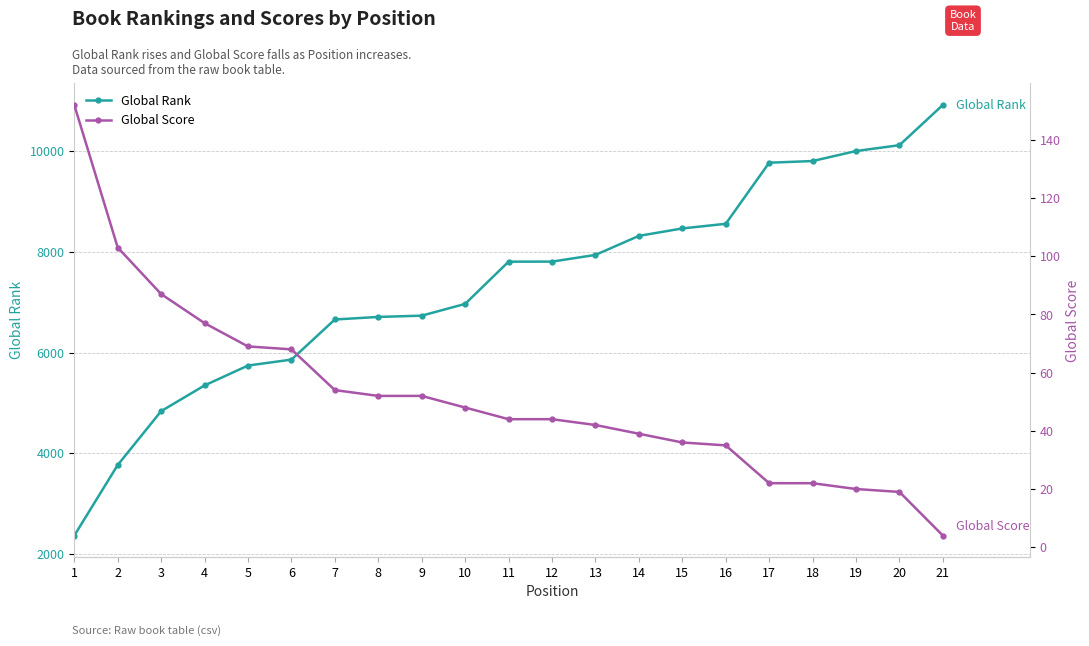

Does the chart display data point markers on the line(s)?

Yes